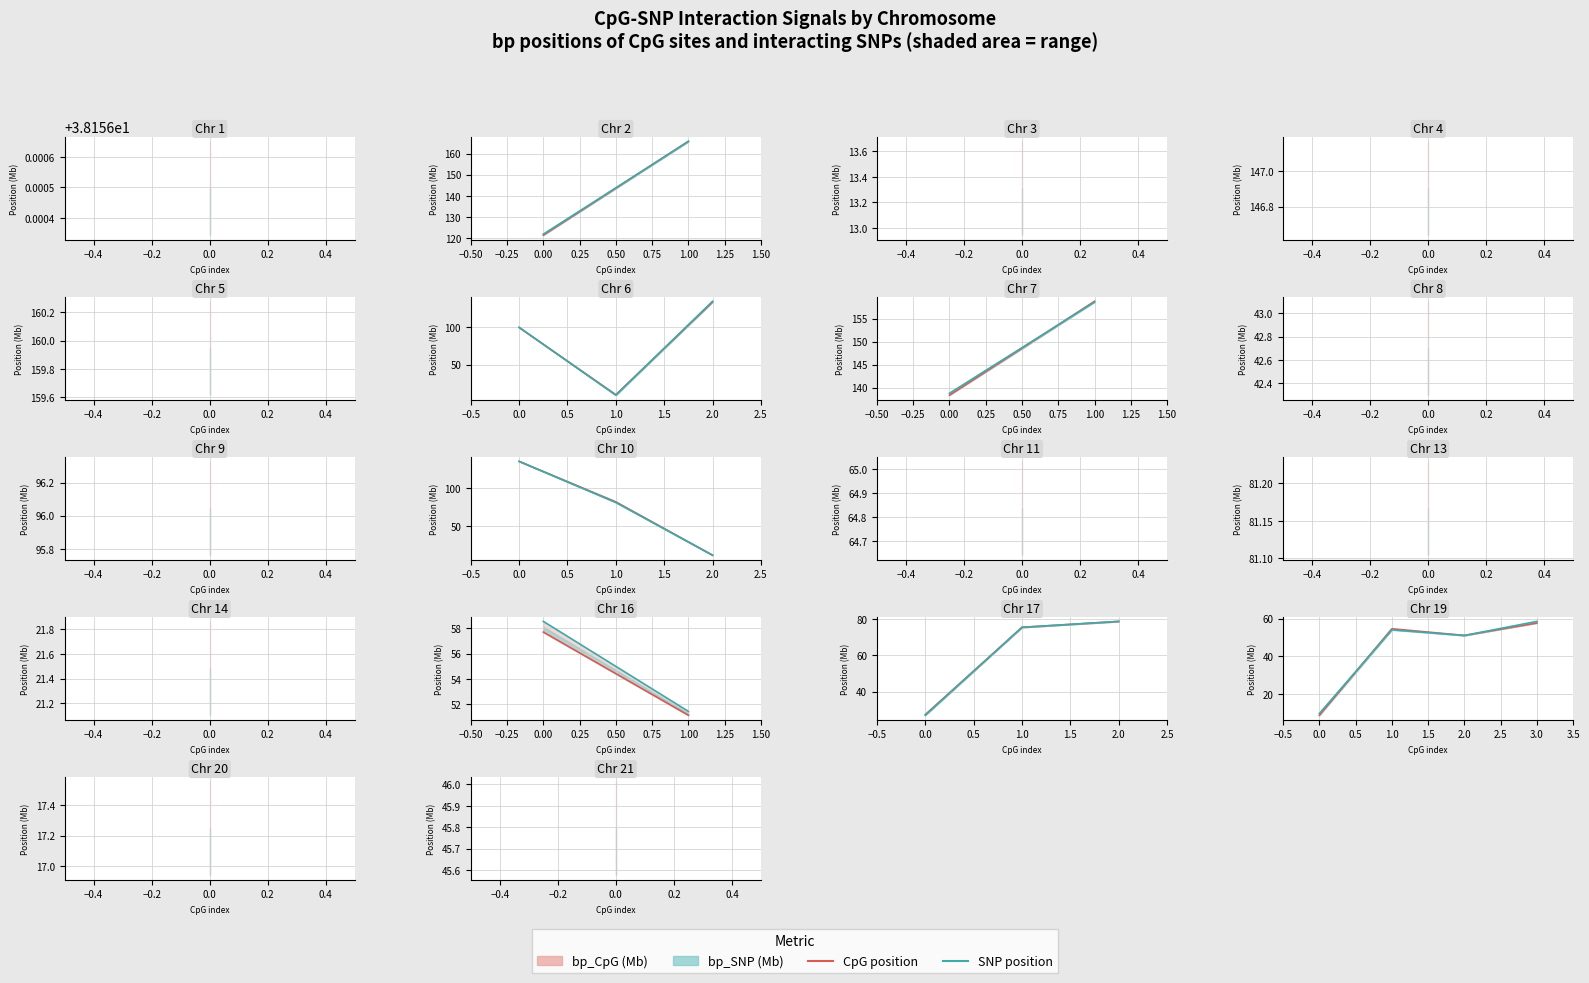

At 2.0, list the series in order from largest to smallest.

bp_CpG line, bp_SNP line